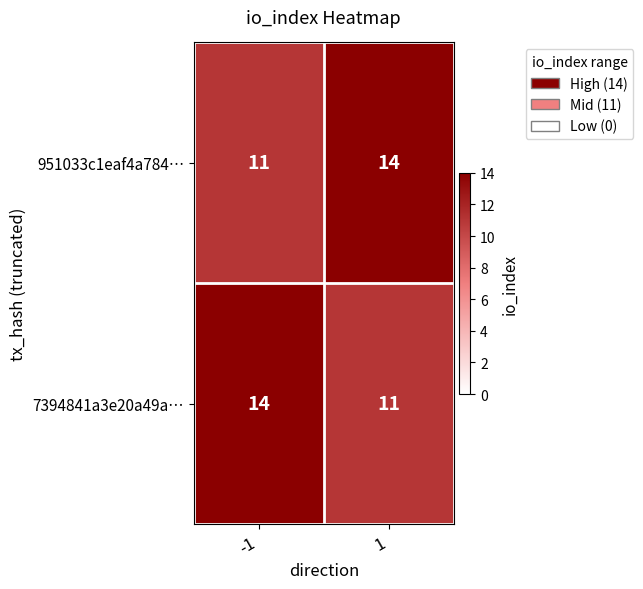

What is the difference between the highest and lowest values at 1?

3